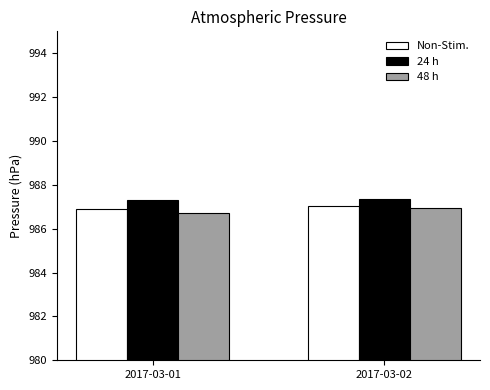

At which label does 48 h reach its peak?

2017-03-02